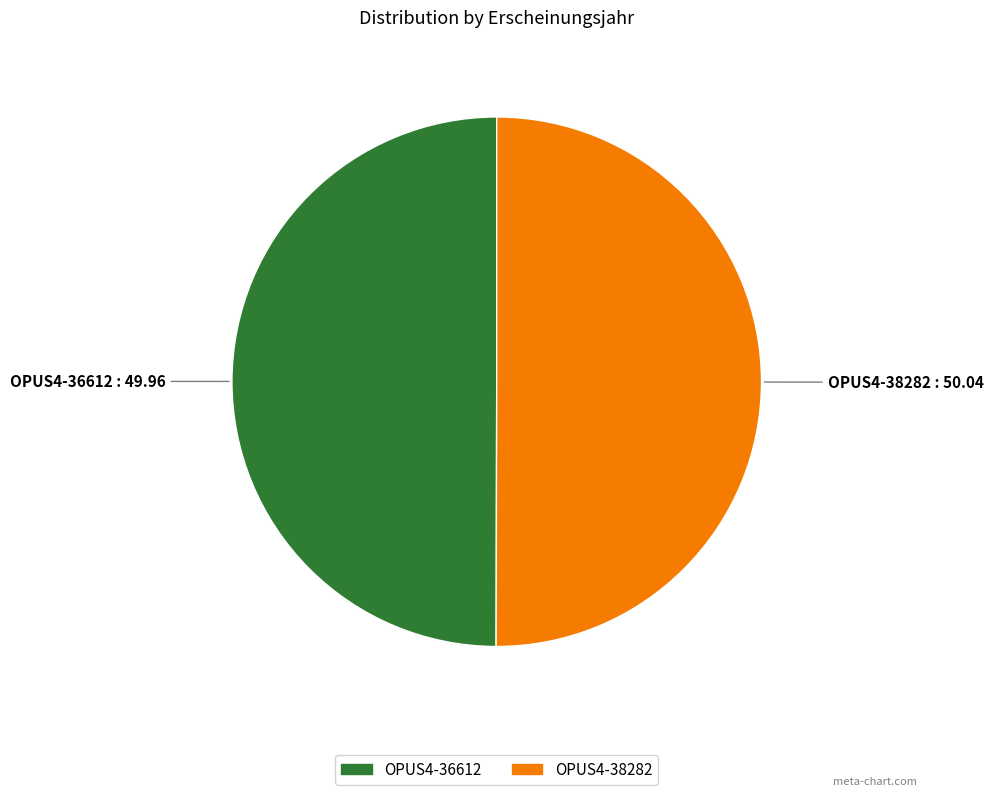

True or false: OPUS4-36612 accounts for 50% of the total.

True